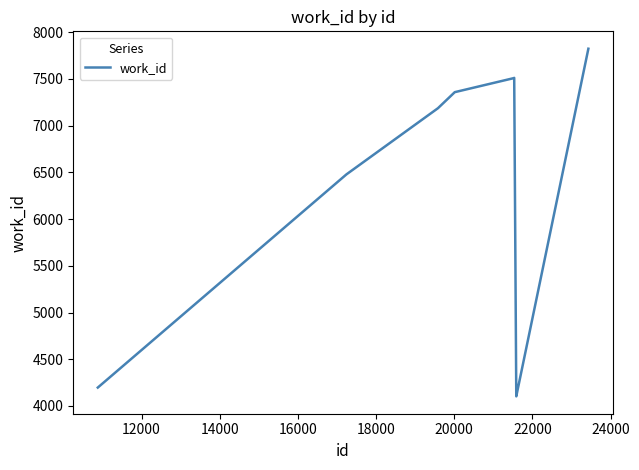

What is the difference between the maximum and minimum values?

3721